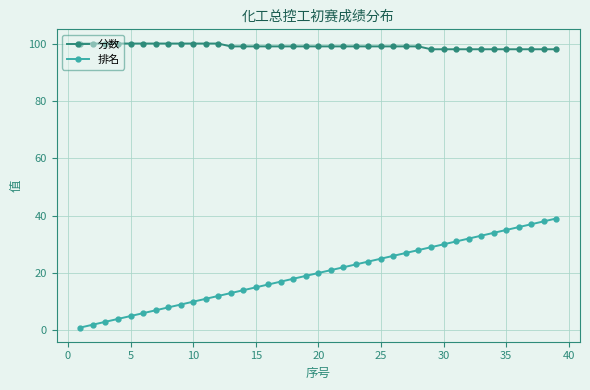

What is the difference between the second highest and minimum values in the 排名 series?

37